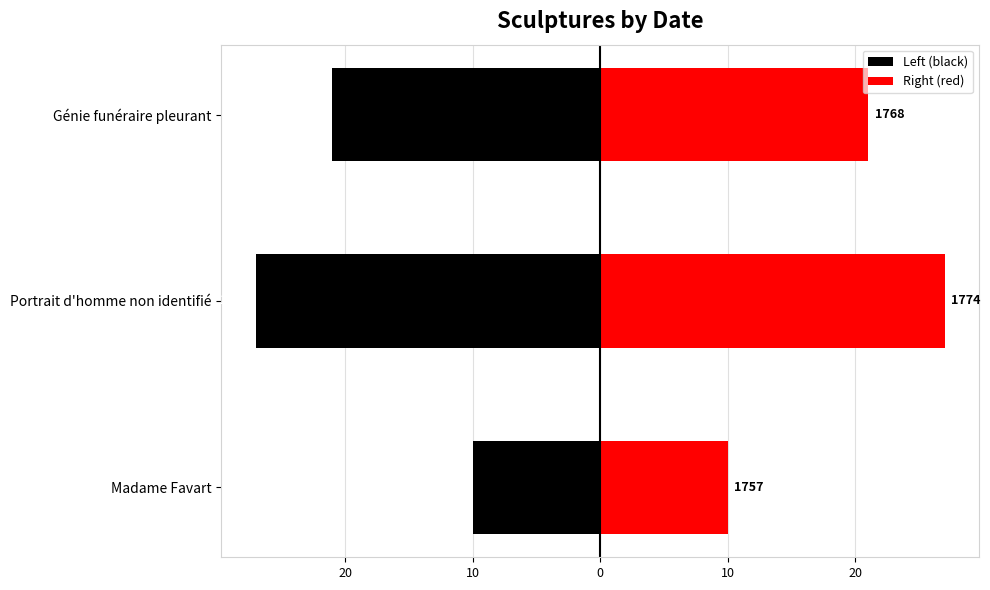

Reading left to right, transcribe all the data shown in this chart.

Left (black): -10	-27	-21
Right (red): 10	27	21